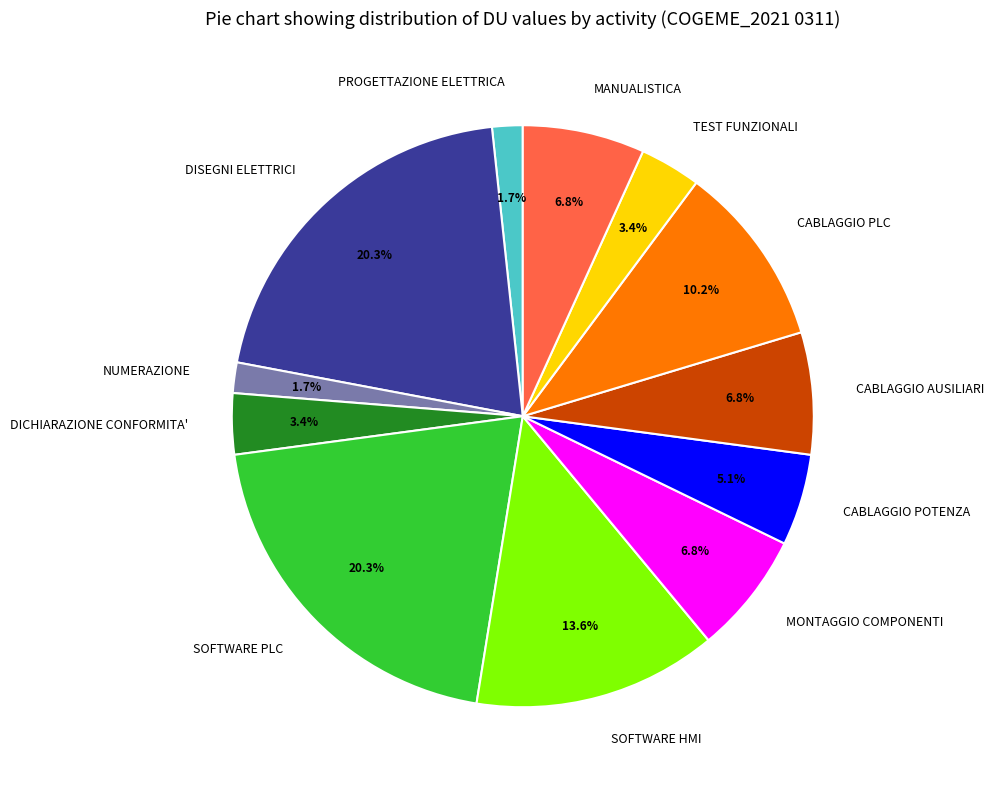

What percentage is NOT represented by SOFTWARE HMI?

86.4%